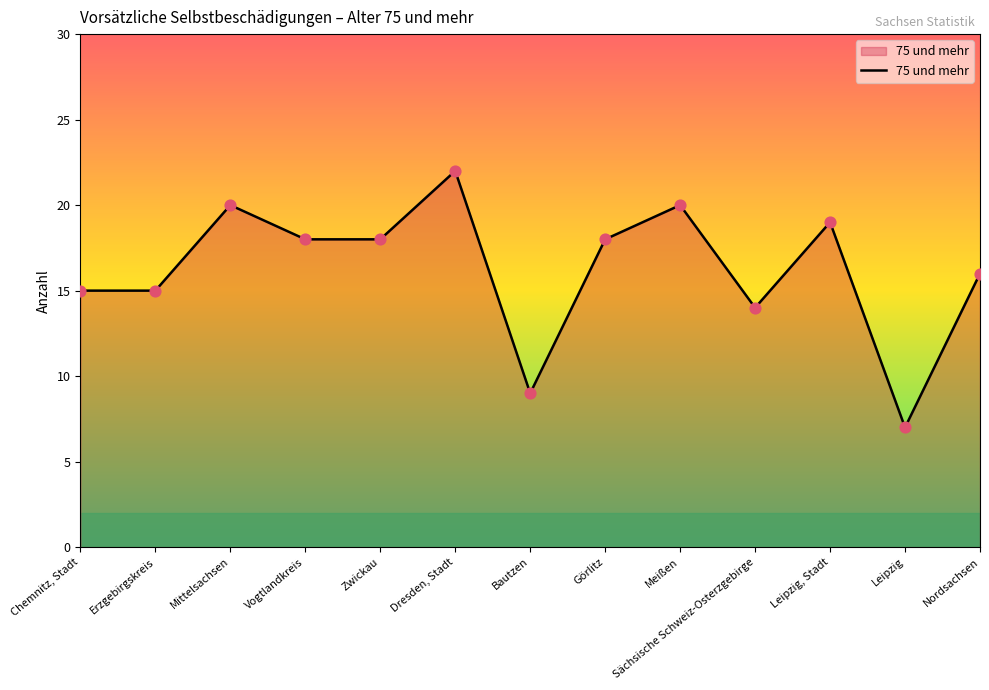

Approximately how many times larger is the value at Dresden, Stadt compared to Chemnitz, Stadt?

1.5